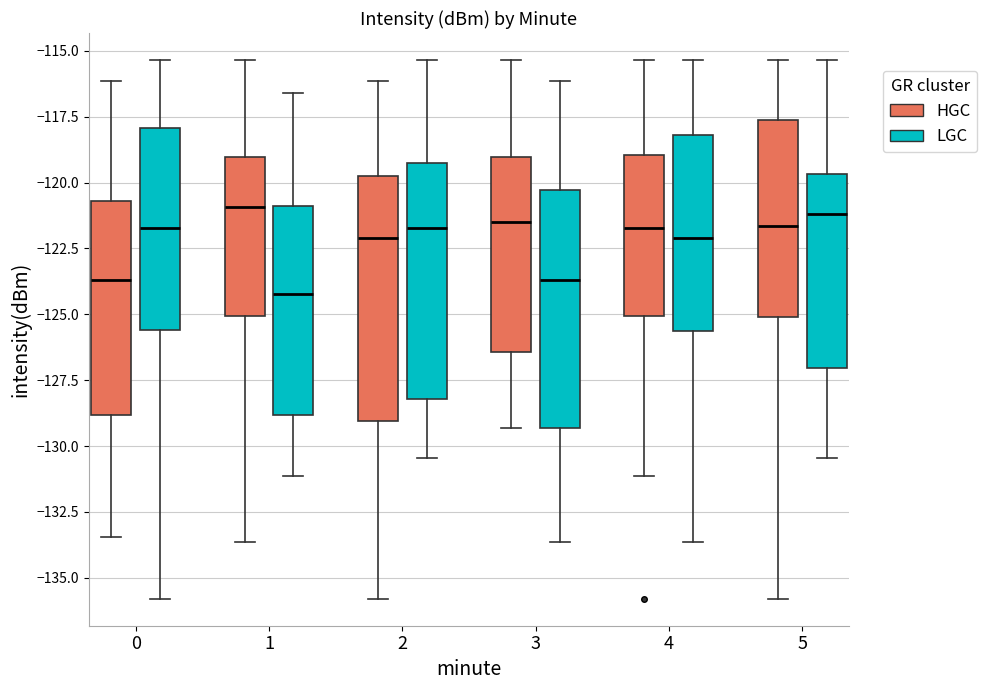

Where does the lower whisker of the box for 5 (LGC) end on the y-axis? The values are not printed on the chart, so give them approximately, as read against the axis.

-130.5